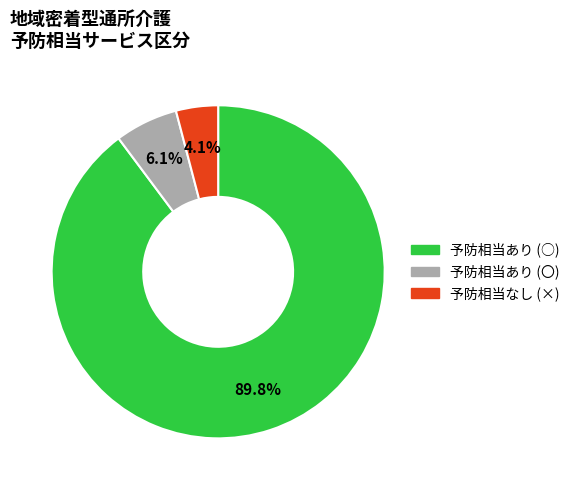

Between 予防相当あり (○) and 予防相当なし (×), which is larger?

予防相当あり (○)